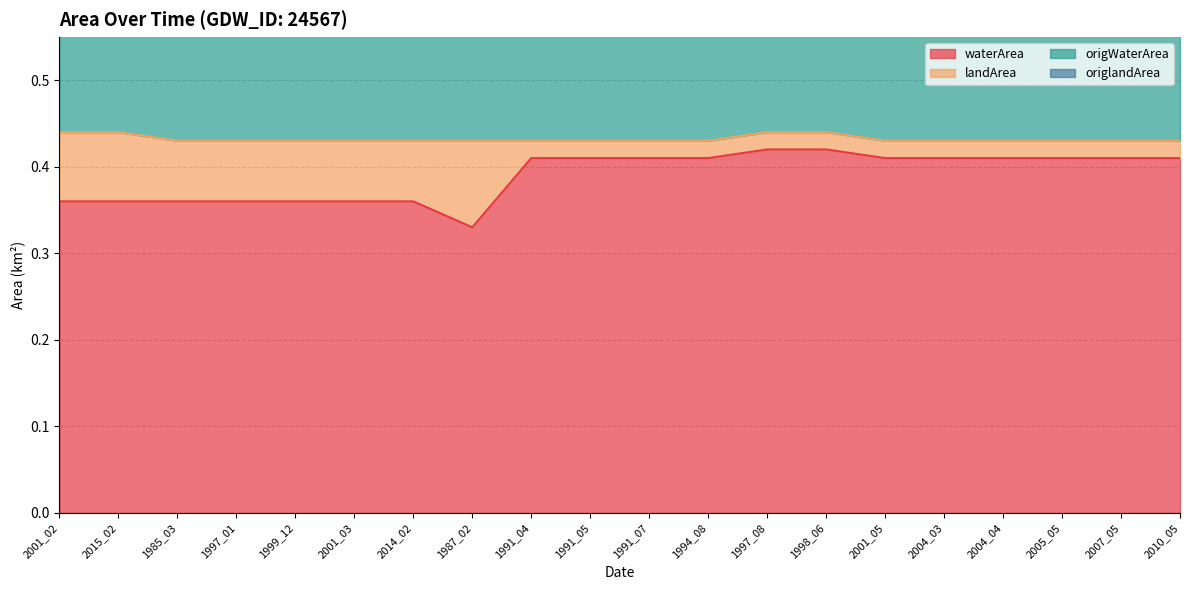

What is the total value across all series at 1991_07?

1.2